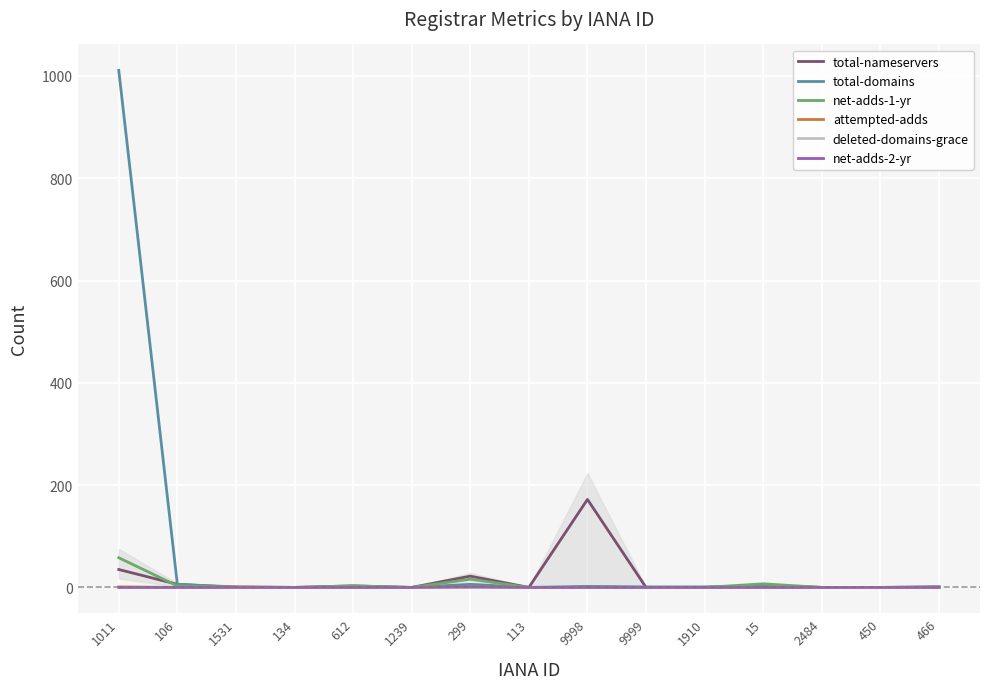

True or false: total-domains has a value of 1 at 466.

True